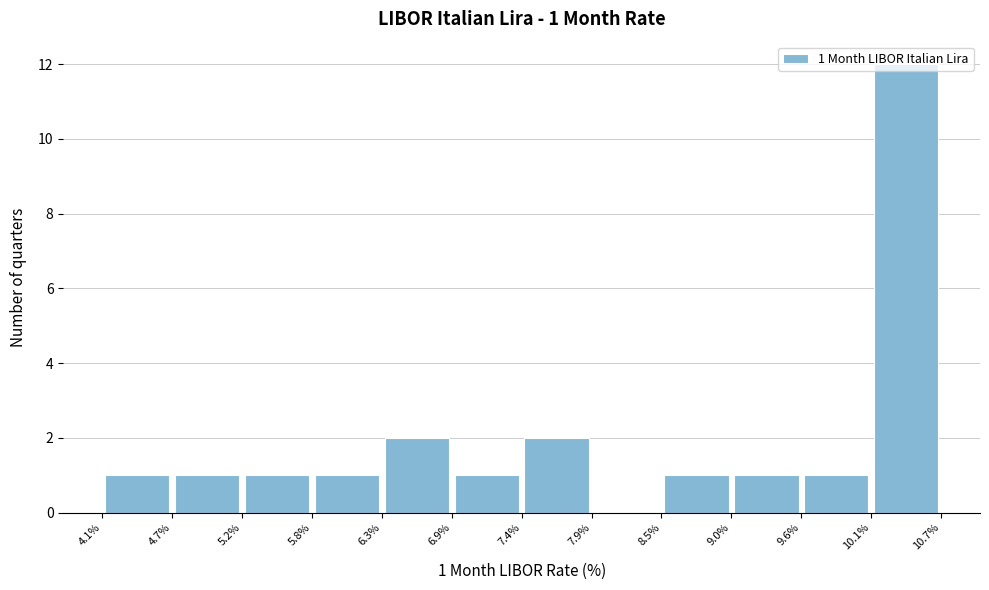

Which range on the x-axis has the tallest bar?

10.1% to 10.7%